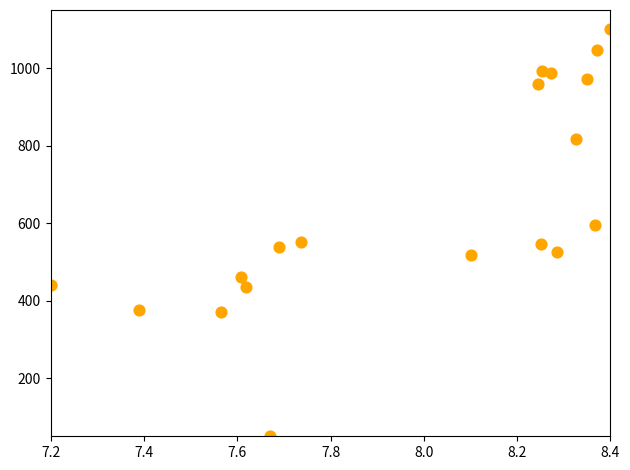

What is the range of X values (max minus min)?

1.2